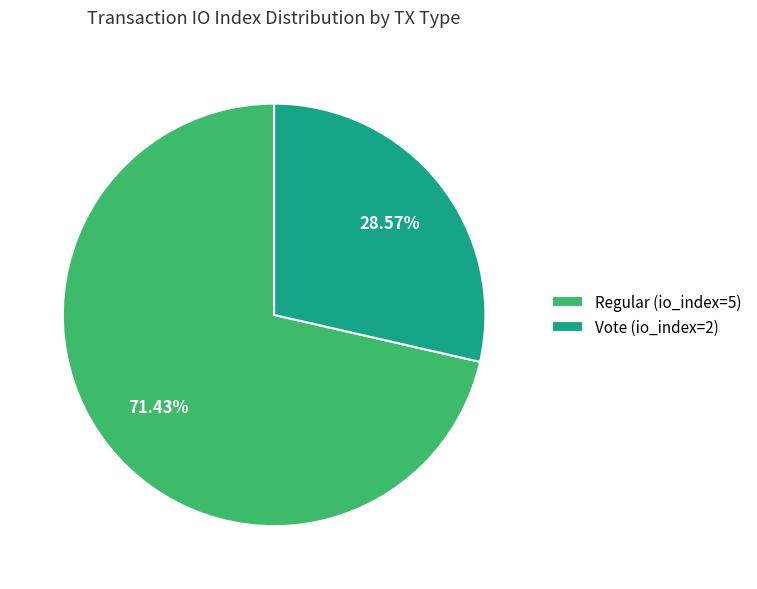

What is the ratio of the value at Vote (io_index=2) to the value at Regular (io_index=5)?

0.4